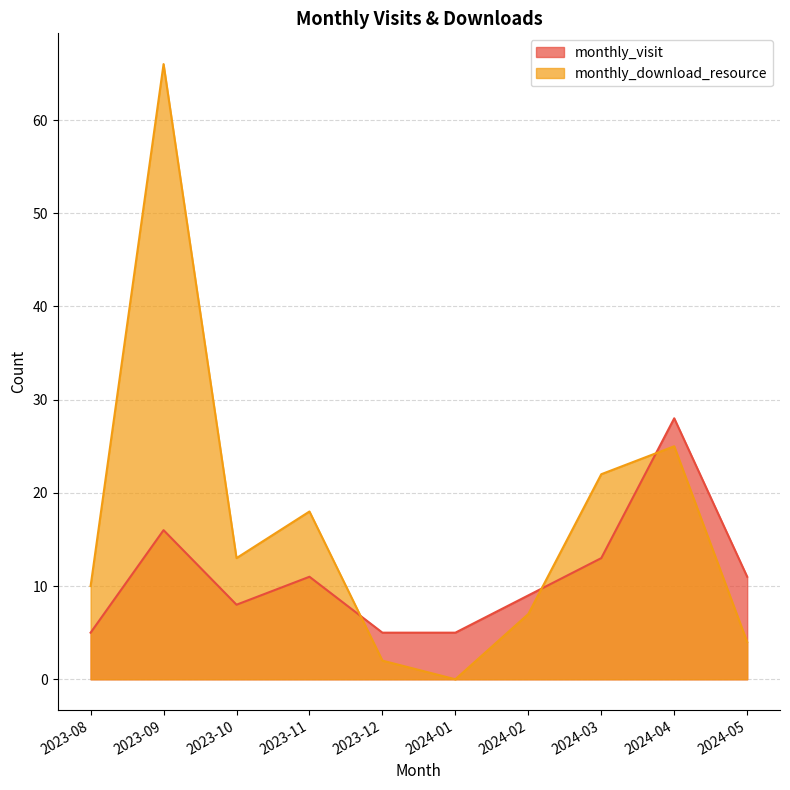

True or false: monthly_download_resource has more than 0 interior local peaks.

True